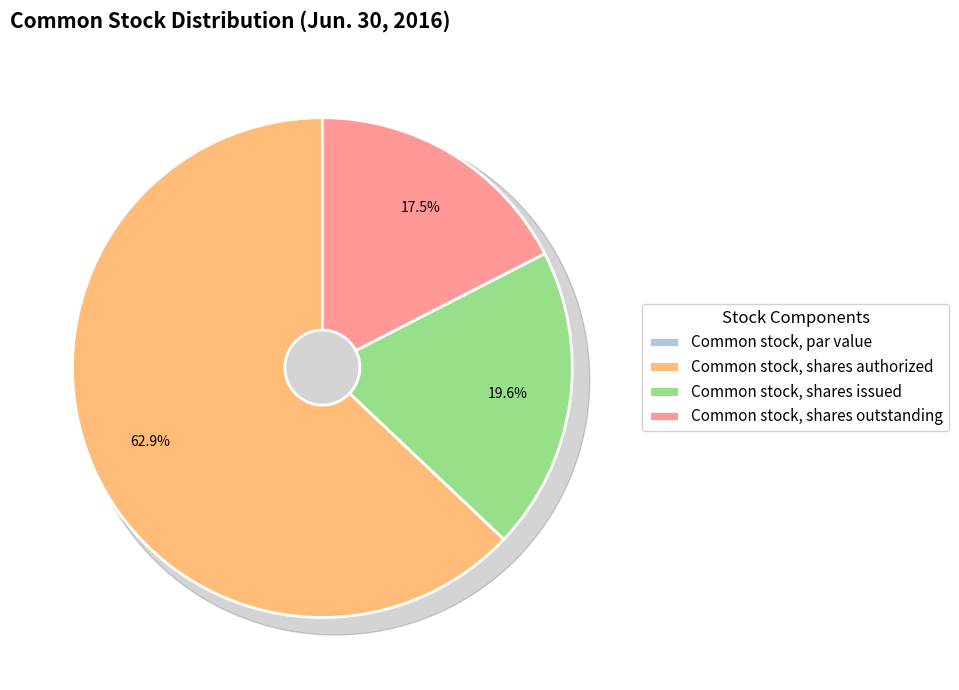

What is the change in value from Common stock, shares issued to Common stock, shares outstanding?

-10171650